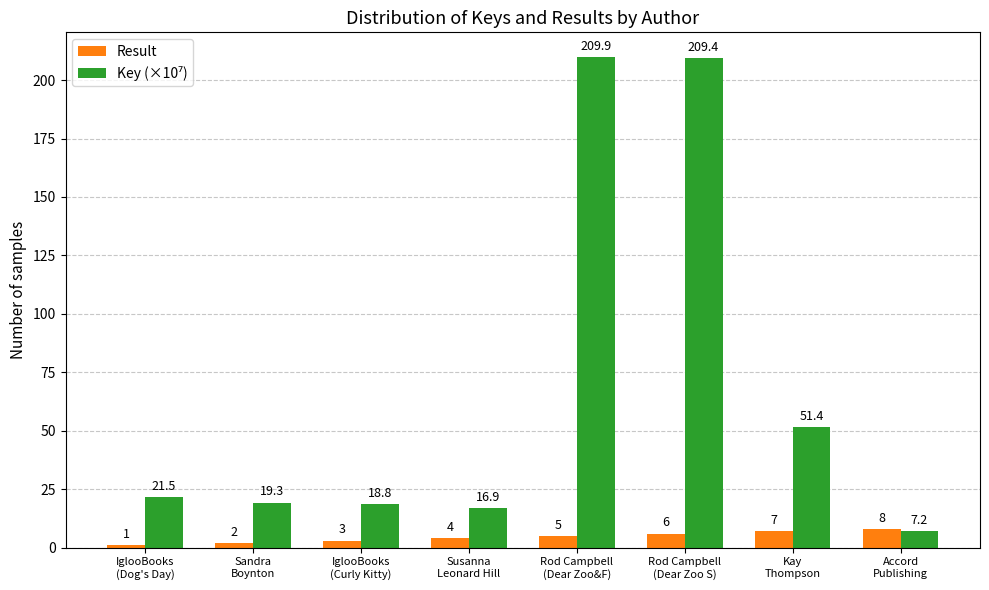

What is the difference between the maximum and minimum values in the Result series?

7.0